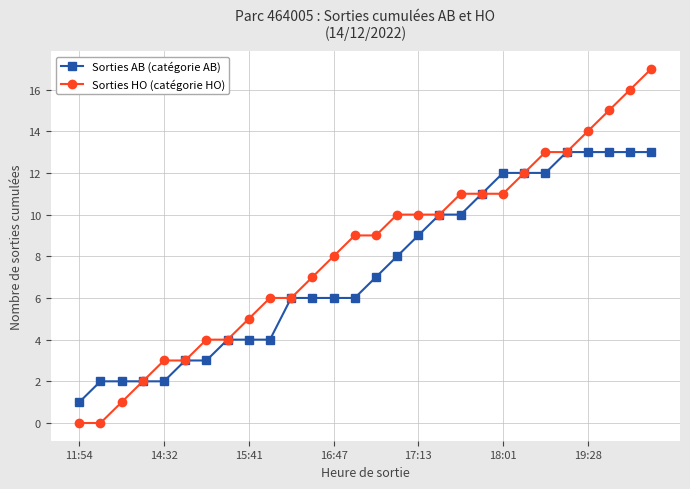

Rank the series by their average value, from highest to lowest.

Sorties HO (catégorie HO), Sorties AB (catégorie AB)